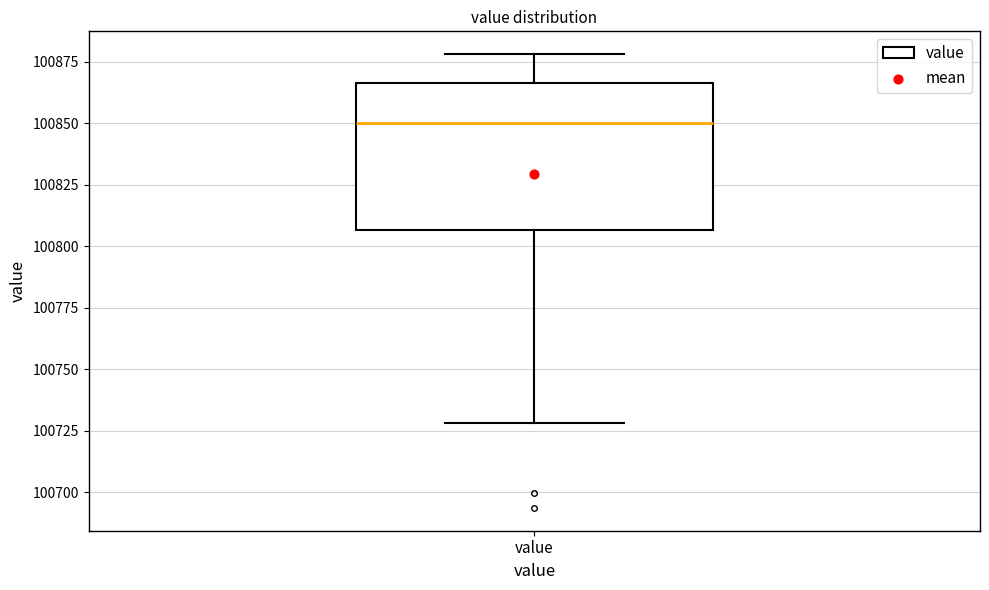

Read this box plot against the y-axis: the position of the median line, the range covered by the box, and the ends of both whiskers. The values are not printed on the chart, so give them approximately, as read against the axis.

median 100850, box 100805 to 100865, whiskers 100730 to 100880